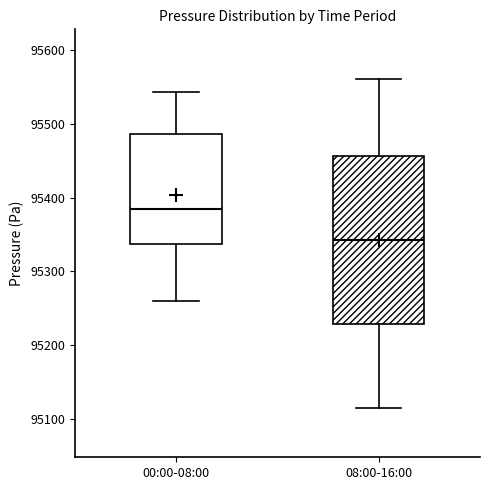

Which box is the tallest, from its lower edge to its upper edge?

08:00-16:00